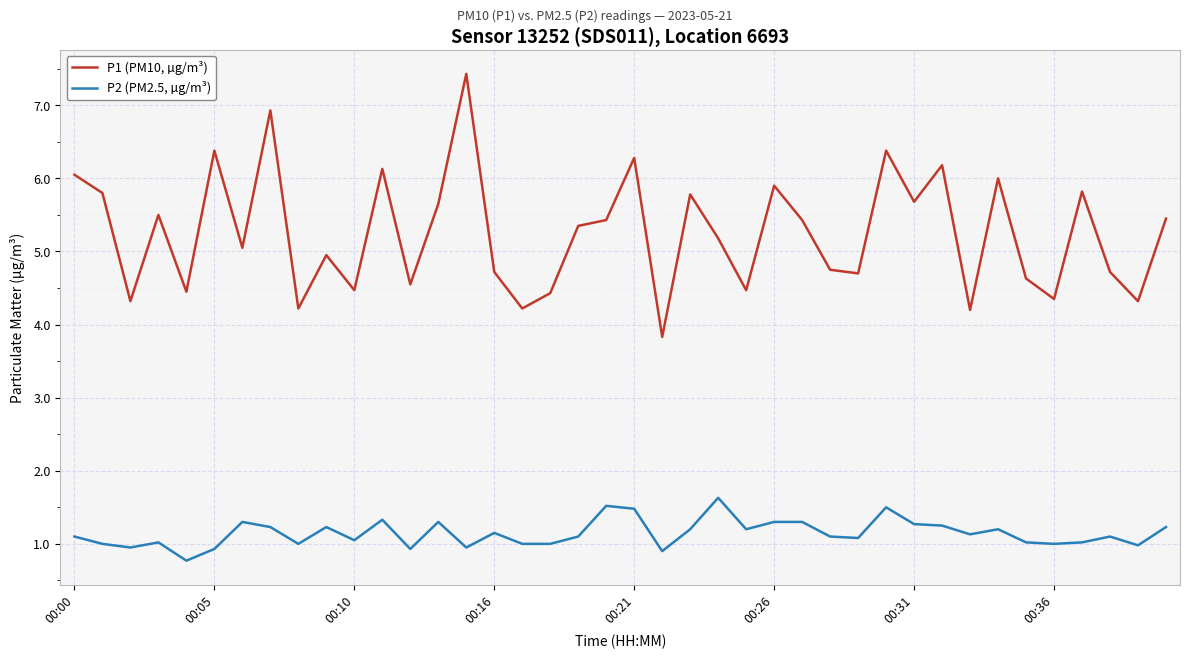

List the series in order of their overall mean, lowest first.

P2 (PM2.5, µg/m³), P1 (PM10, µg/m³)